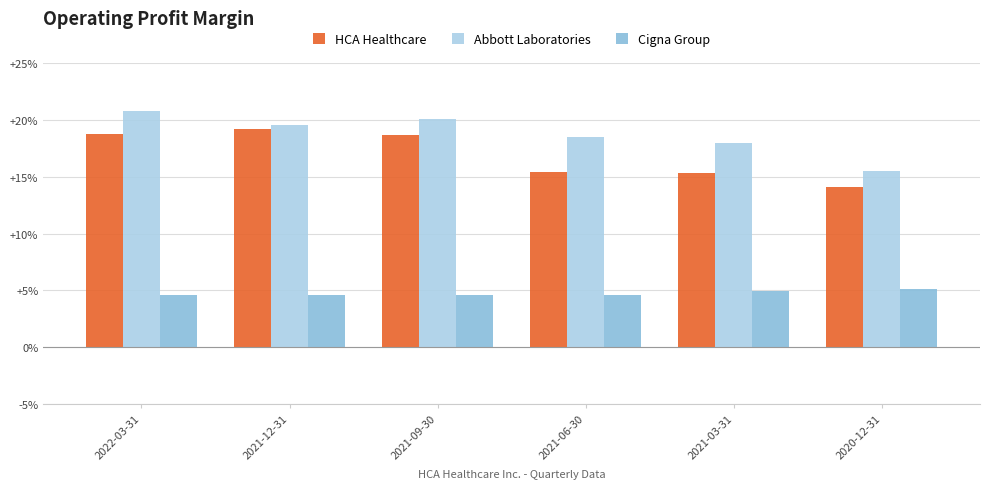

What is the difference between the maximum and second lowest values in the HCA Healthcare series?

3.9